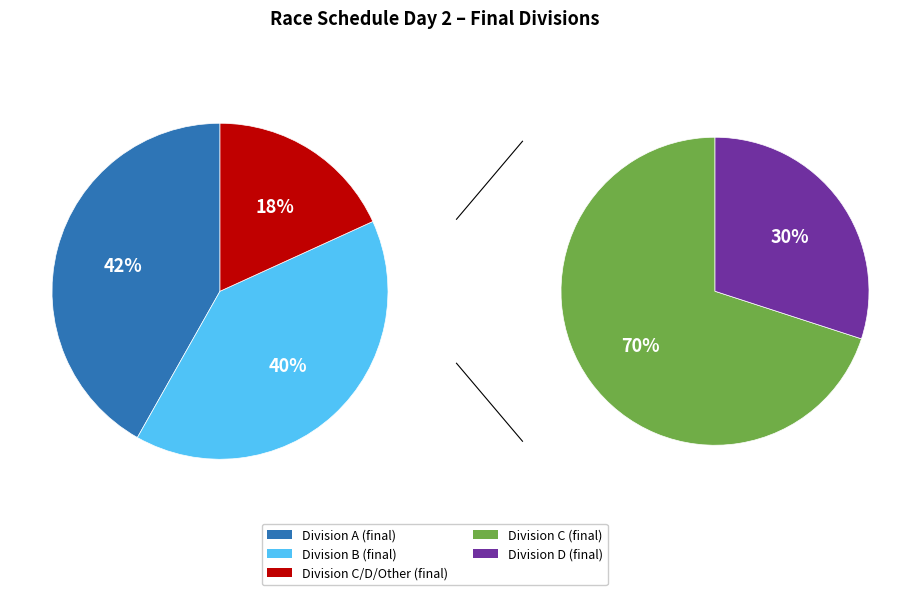

Count the number of slices in the pie.

5